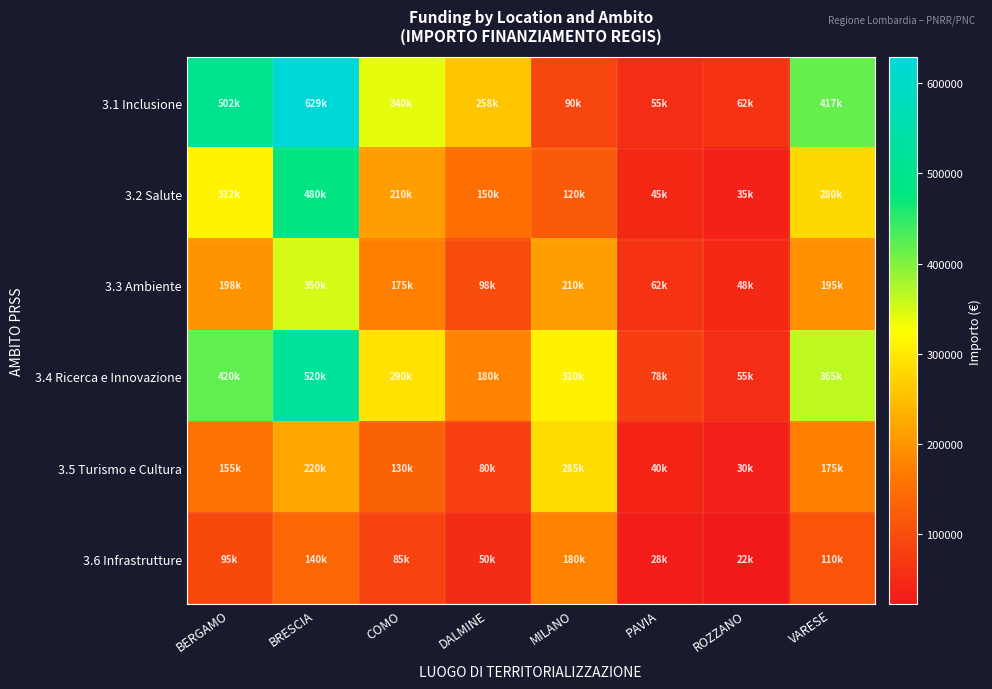

Which series changed the most between BERGAMO and DALMINE?

3.1 Inclusione